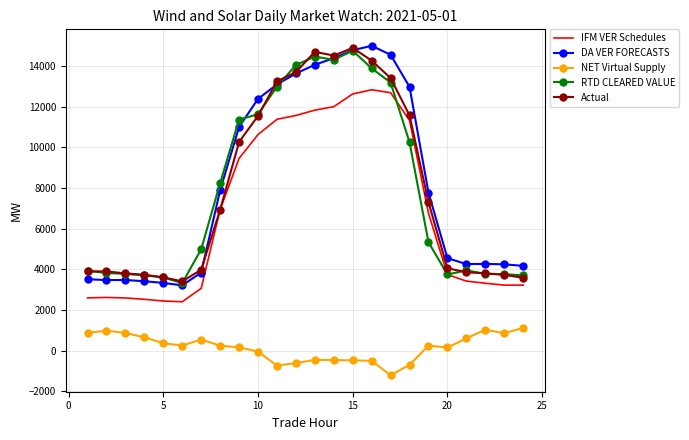

True or false: Actual and NET Virtual Supply intersect in this chart.

False